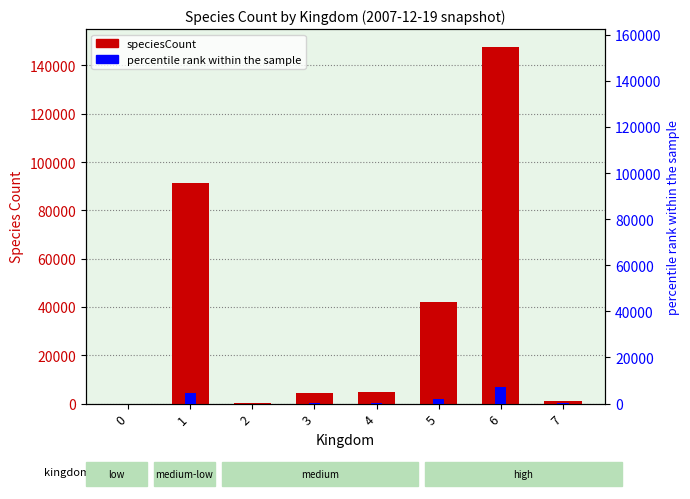

How many data points does each series have?

8